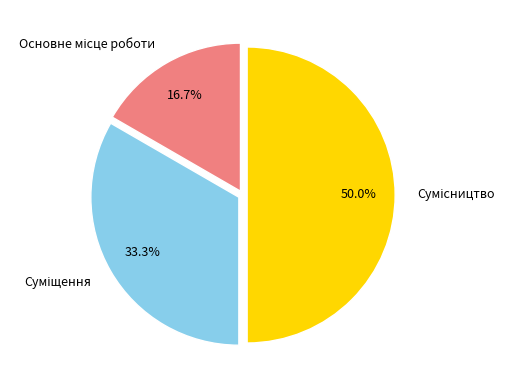

Combined, what portion of the pie is Суміщення and Сумісництво?

83.3%